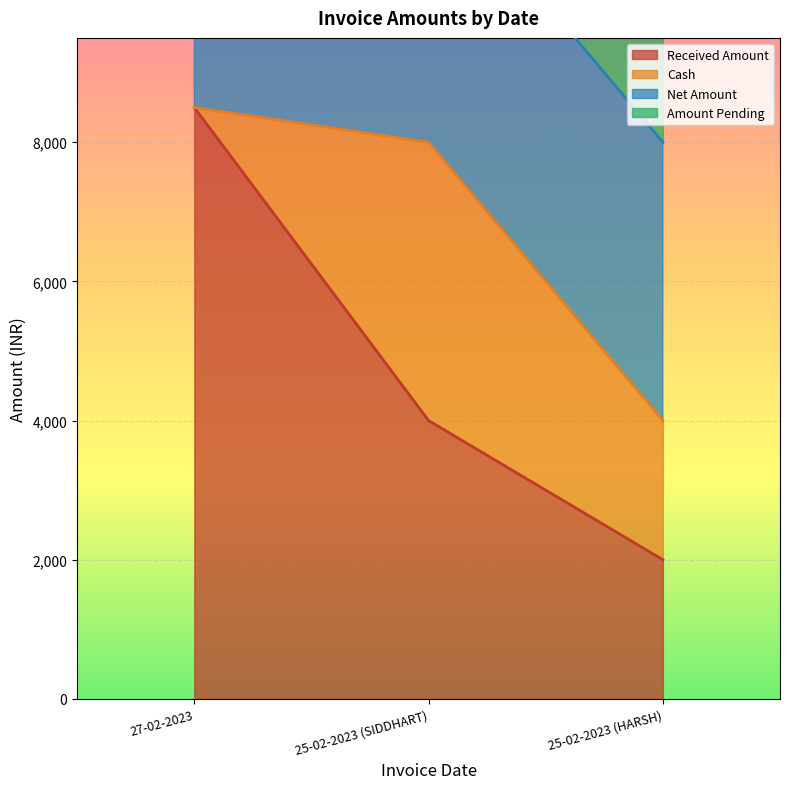

The value of Amount Pending at 25-02-2023 (SIDDHART) is 8000. True or false?

True